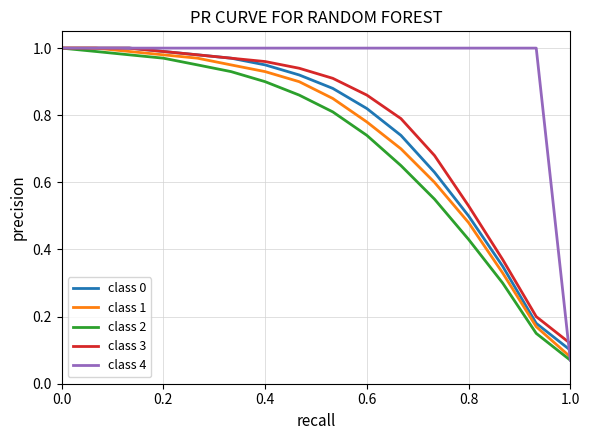

Which series has the largest total across all categories?

class 4